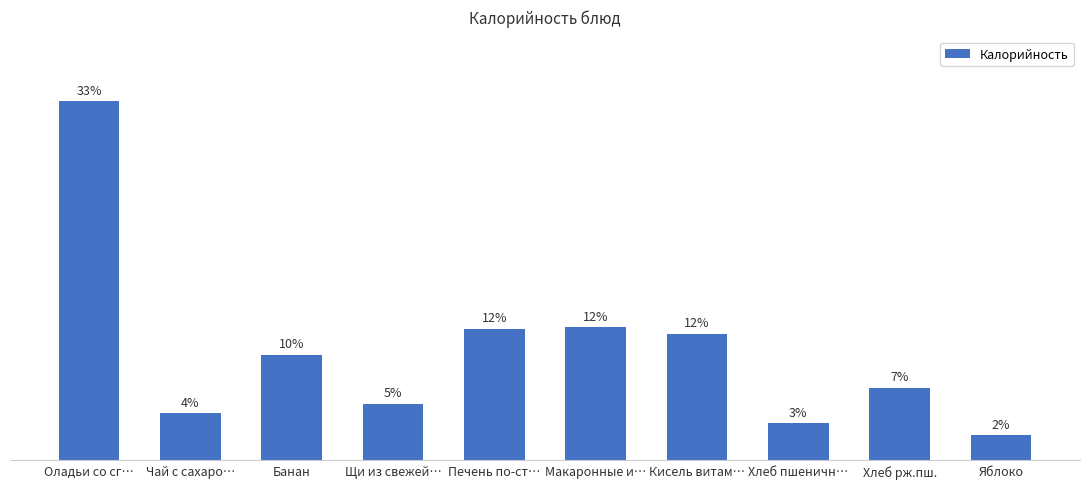

What is the label of the 7th bar from the left?

Кисель витам…